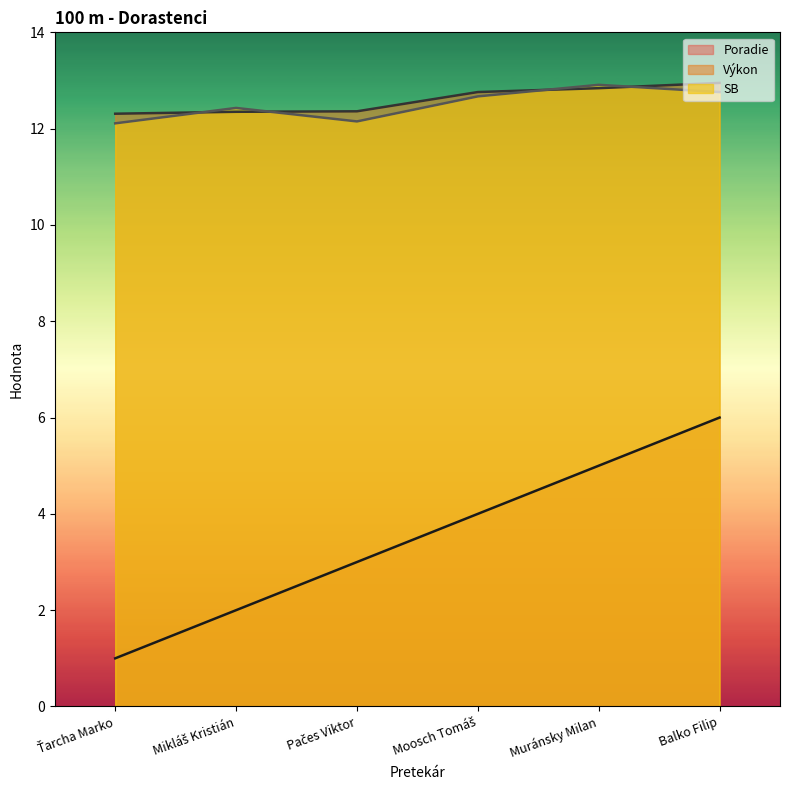

Between Ťarcha Marko and Muránsky Milan, which series saw the biggest shift?

Poradie